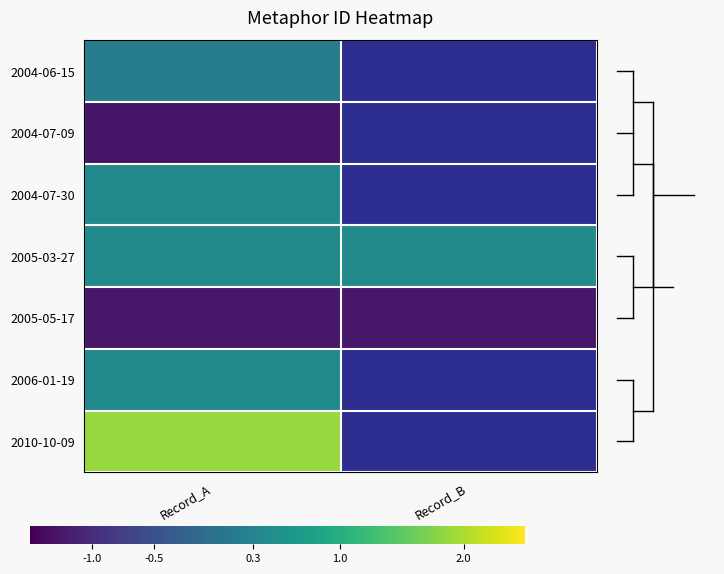

List the series in order of their peak value, lowest first.

2004-07-09, 2005-05-17, 2004-06-15, 2004-07-30, 2005-03-27, 2006-01-19, 2010-10-09